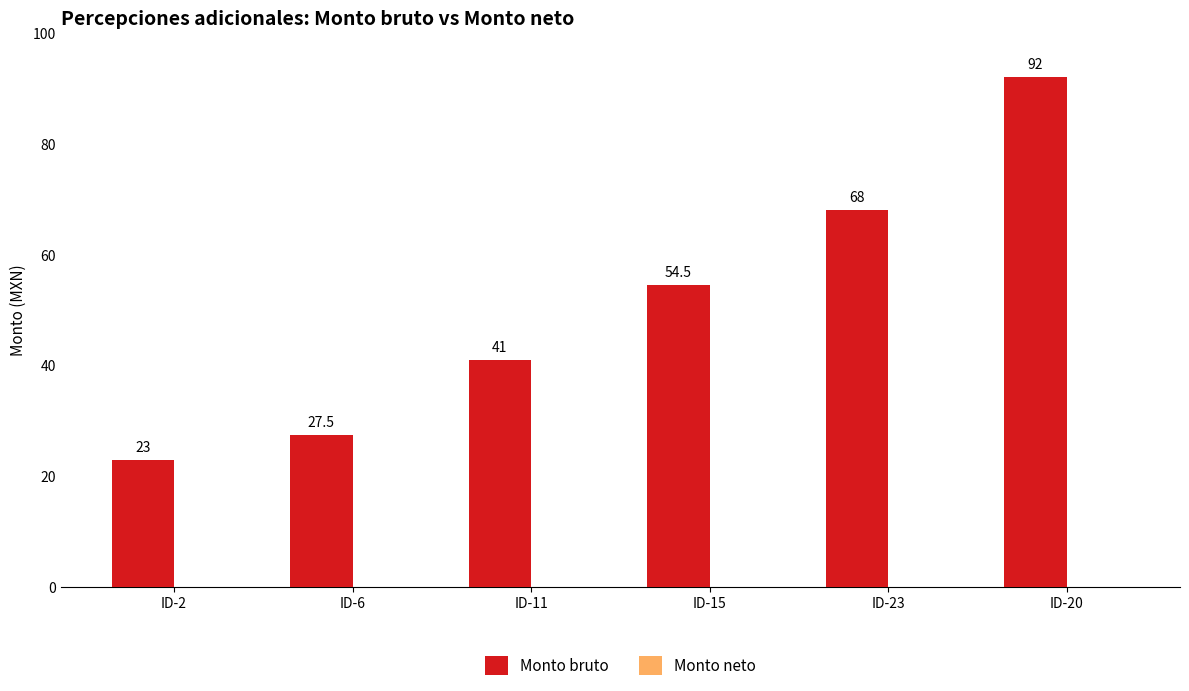

At which label does the data first exceed 54?

ID-15